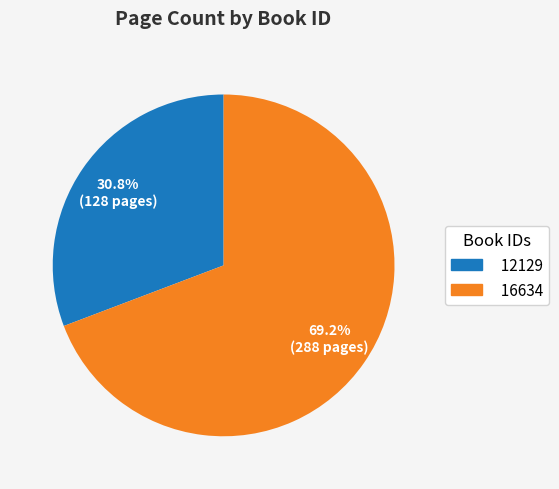

What percentage is the 12129 slice, to the nearest percent?

31%